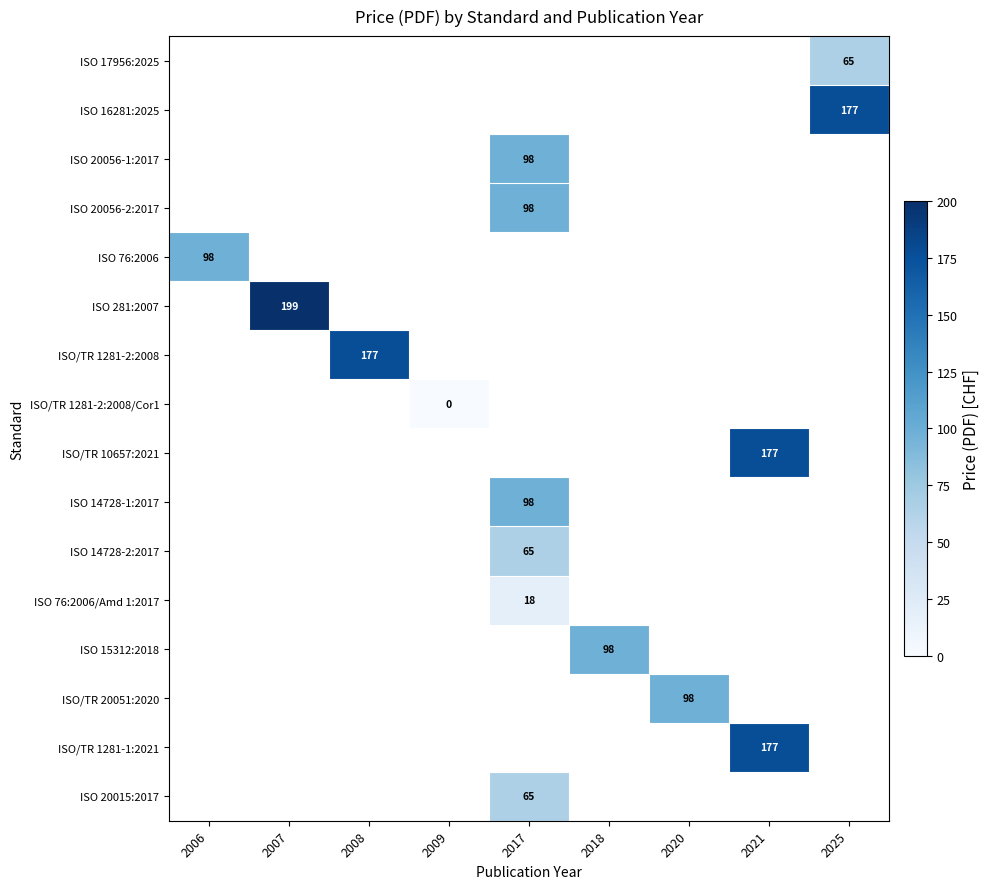

Which has a higher value, 2008 or 2007?

2007